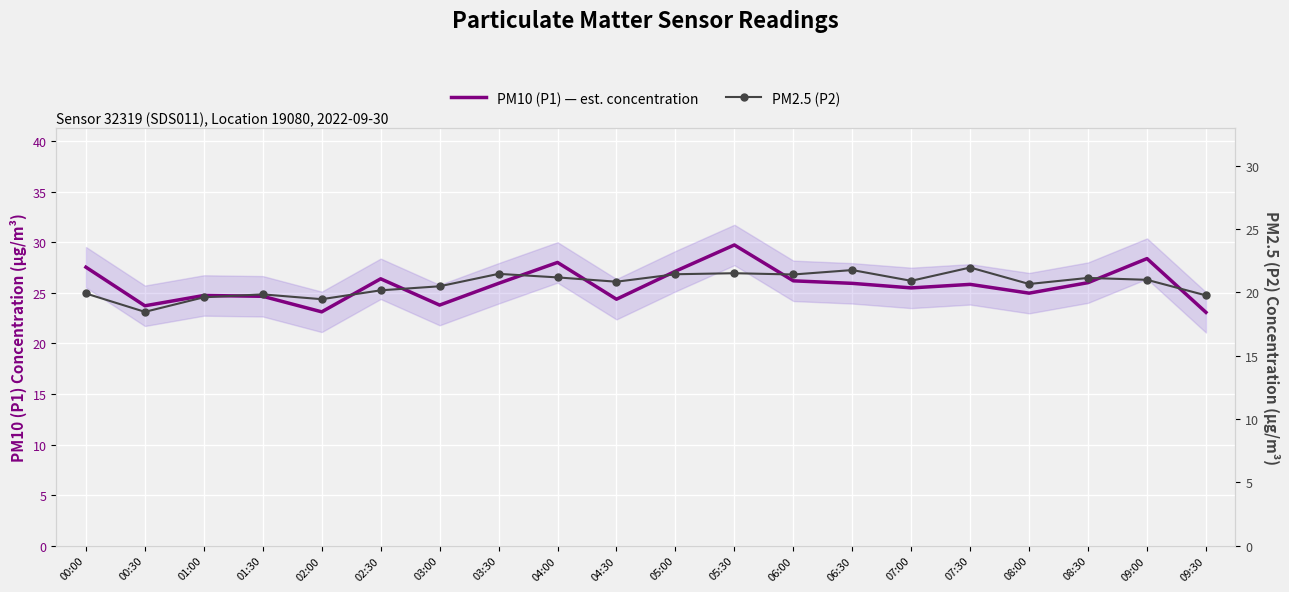

What is the difference between the highest and lowest values at 01:00?

5.1